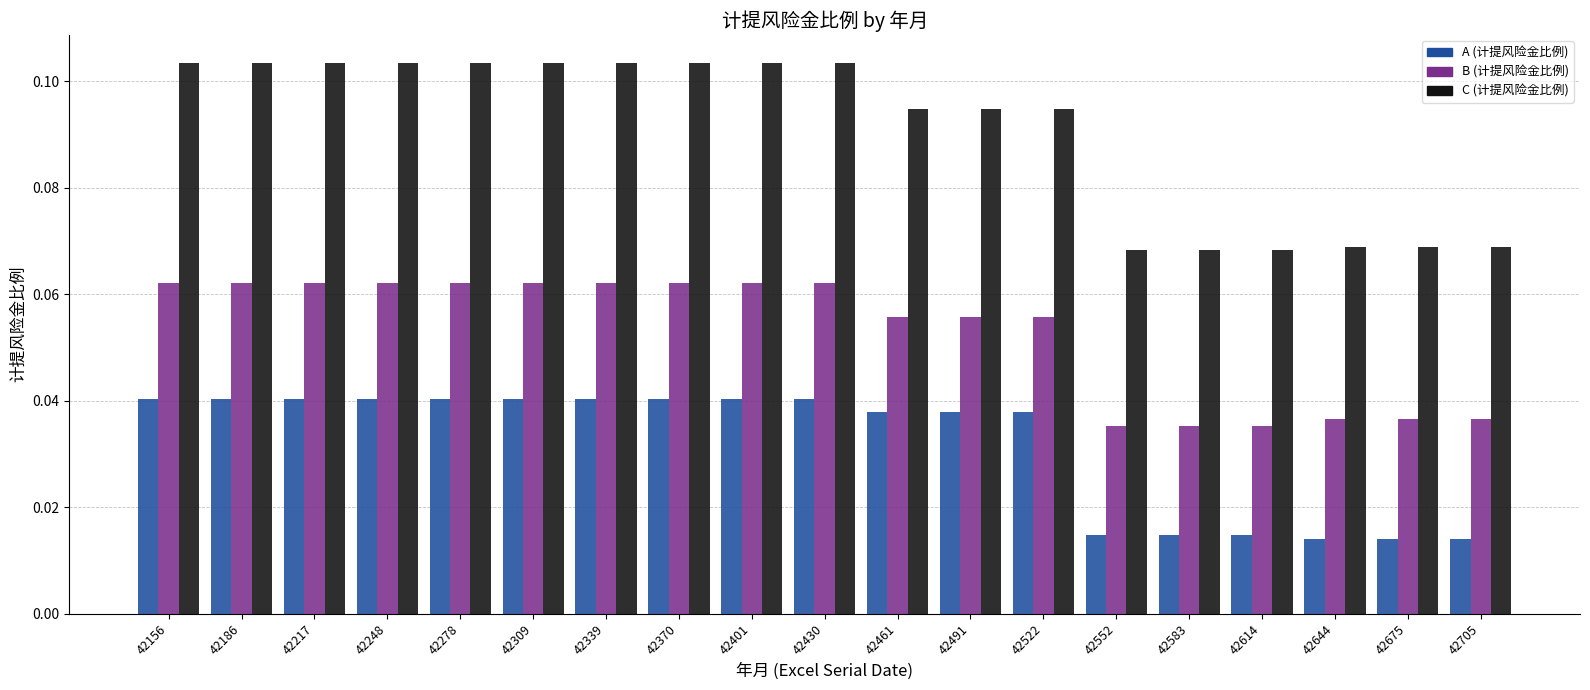

Is the value of A (计提风险金比例) at 42491 greater than the value of C (计提风险金比例) at 42186?

No